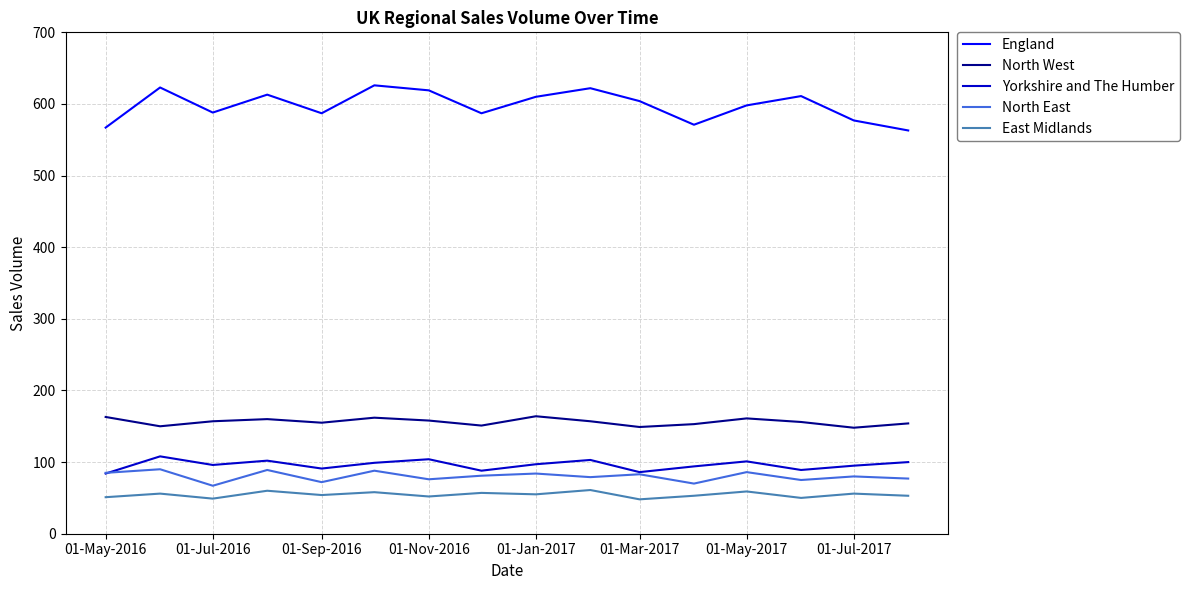

Which series has the largest range (max minus min)?

England